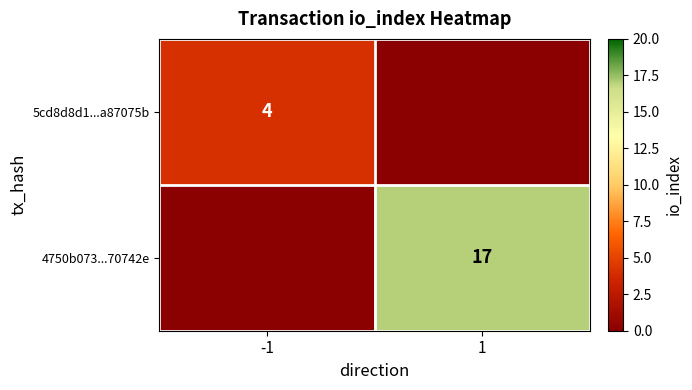

The value of 5cd8d8d1...a87075b at -1 is 4. True or false?

True